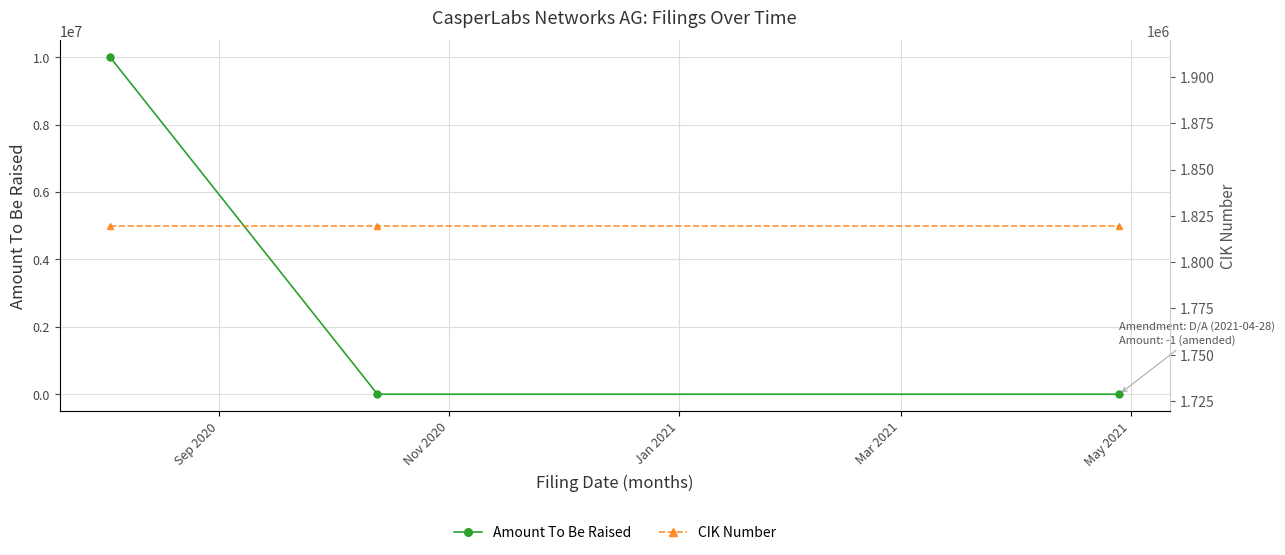

The value of CIK Number at Nov 2020 is 1819700. True or false?

True